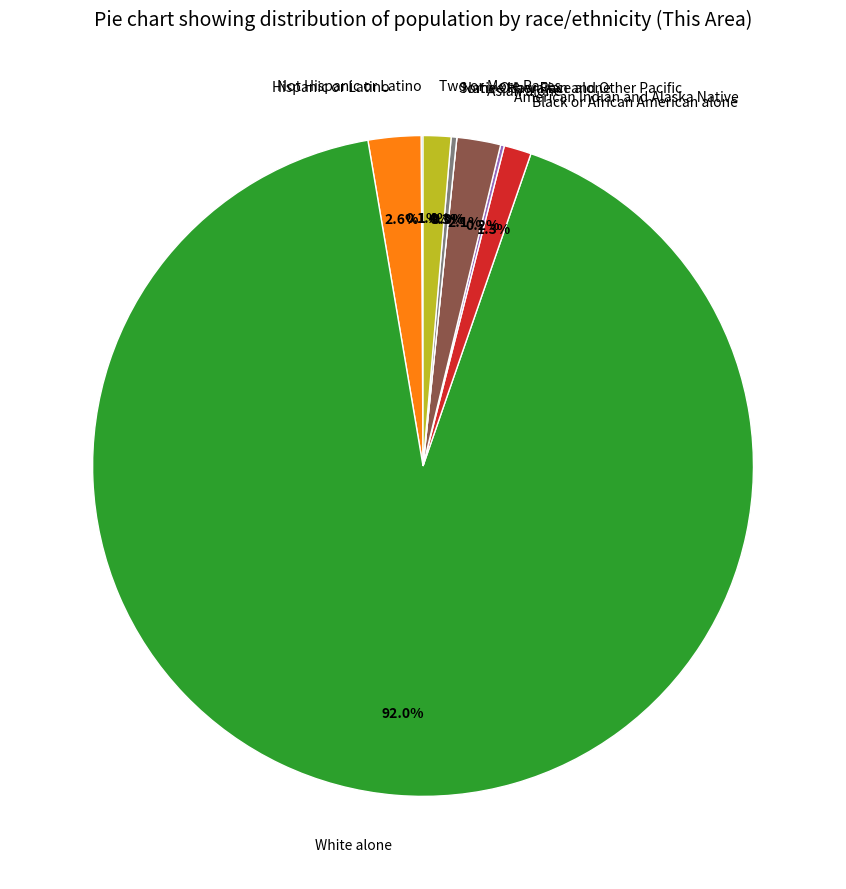

Count the number of slices in the pie.

9